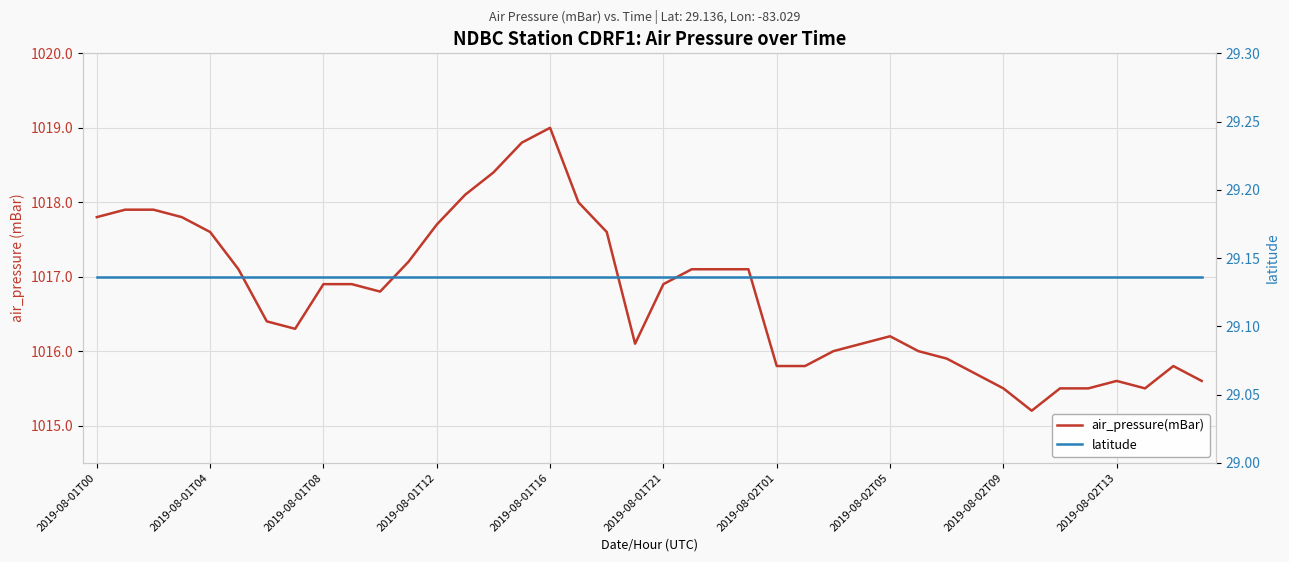

What is the greatest value displayed?

1019.0